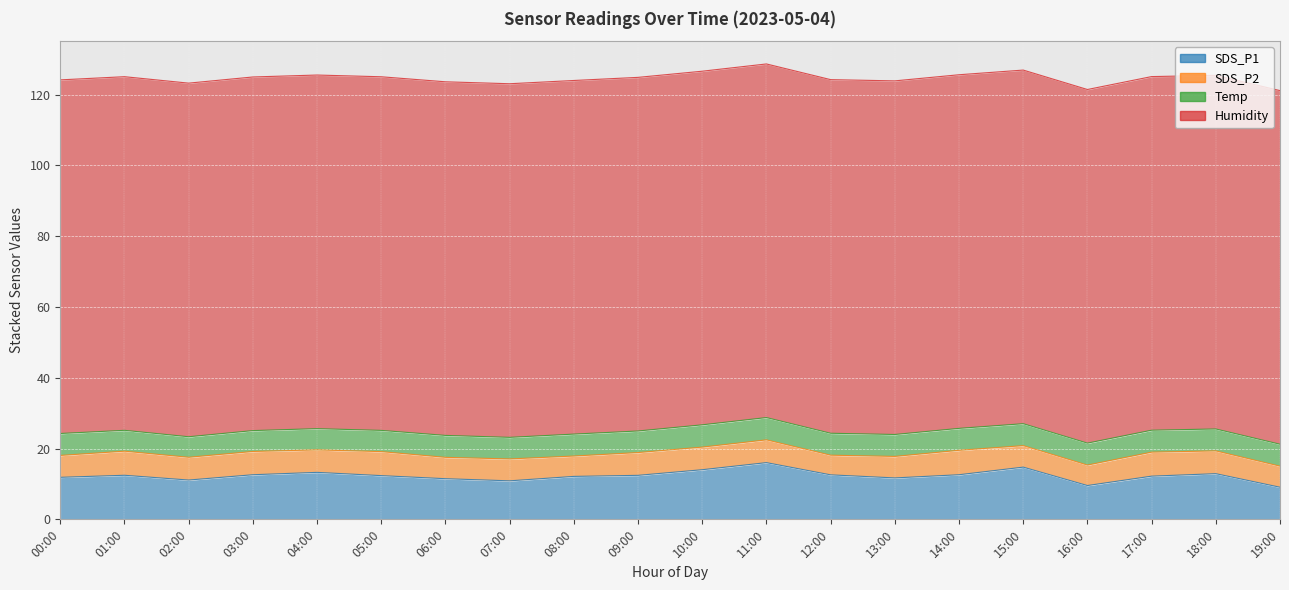

Which series has the largest total across all categories?

Humidity